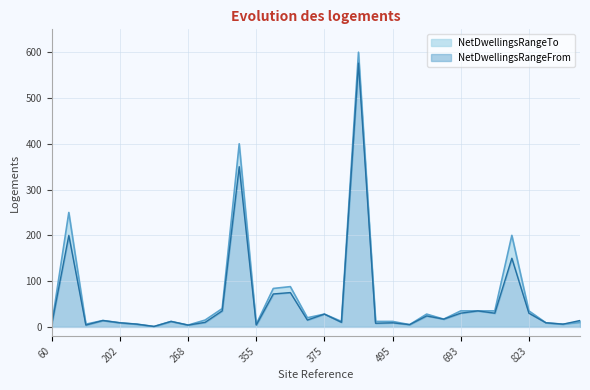

How many values in the NetDwellingsRangeTo series are below 15?

16